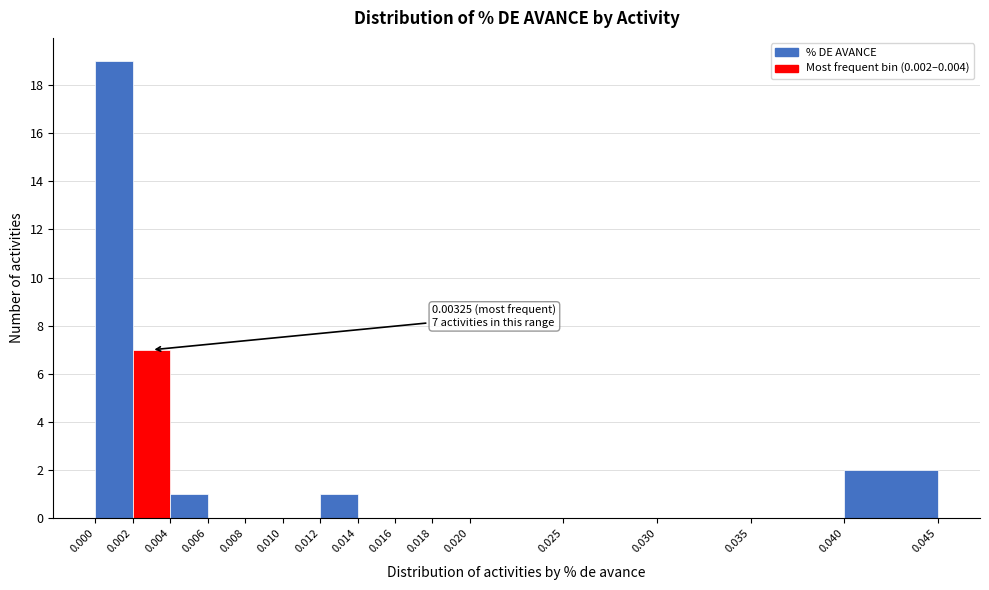

Over which range of the x-axis is the bar tallest?

0.000 to 0.002